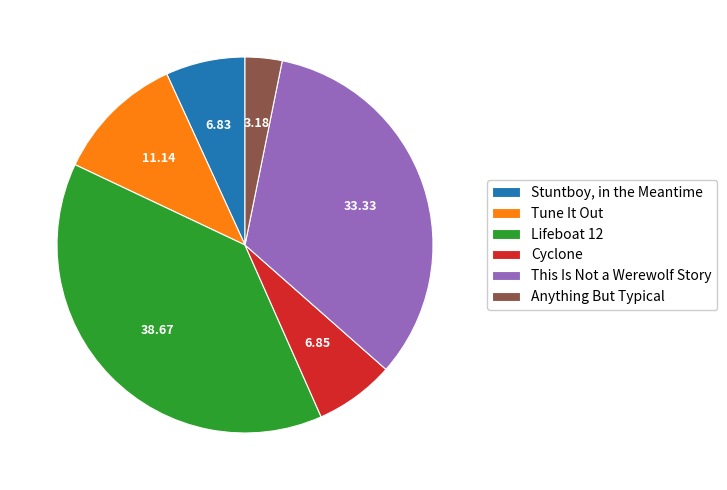

Between Cyclone and This Is Not a Werewolf Story, which is larger?

This Is Not a Werewolf Story